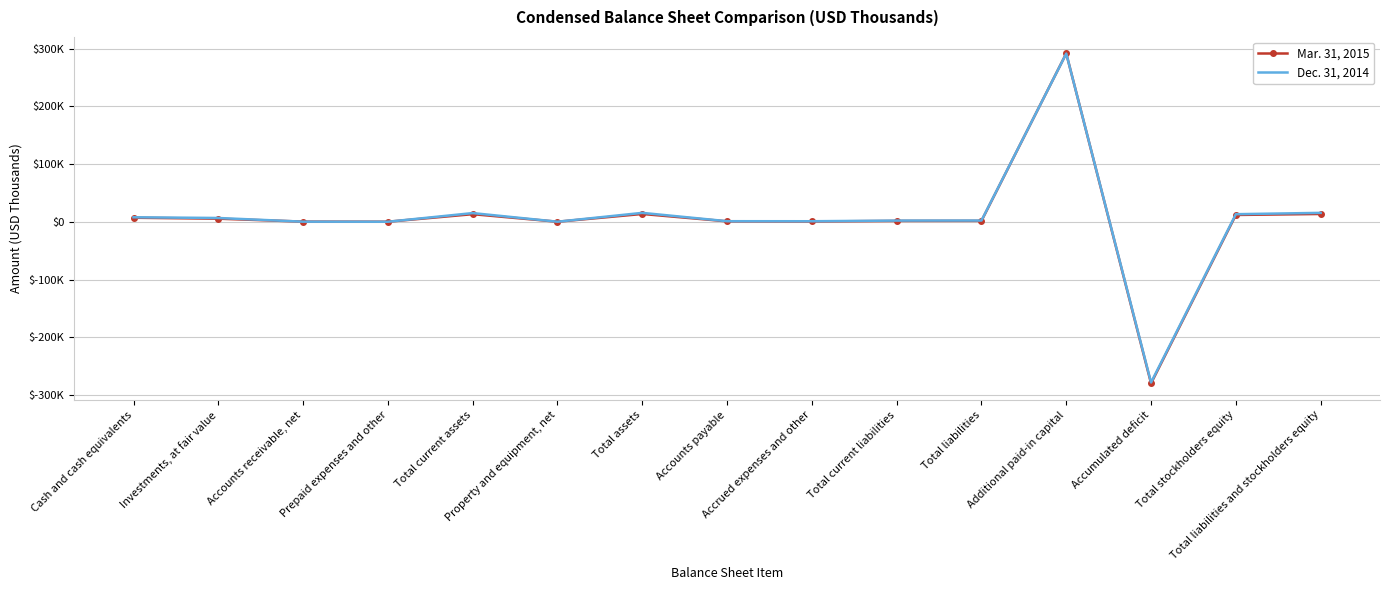

Is it true that Mar. 31, 2015 equals 7150 at Cash and cash equivalents?

True